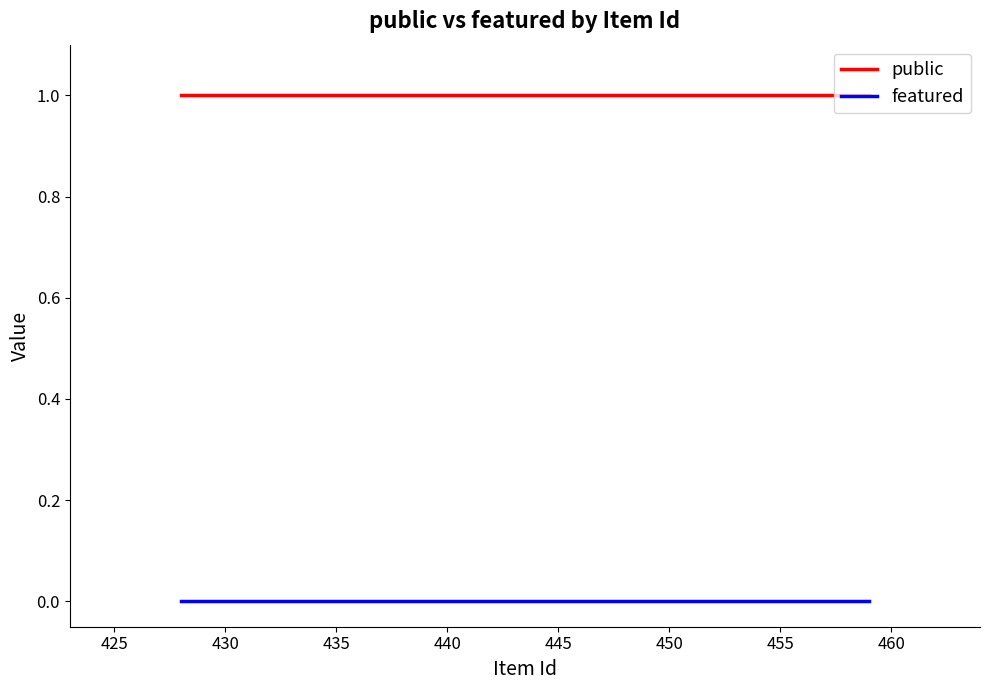

List the series in order of their overall mean, lowest first.

featured, public